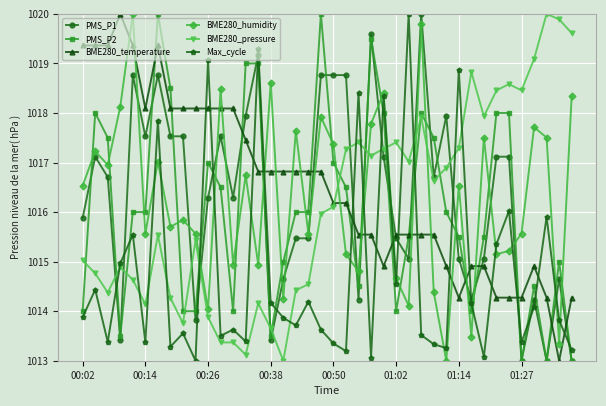

What is the maximum value for PMS_P1?

1020.0